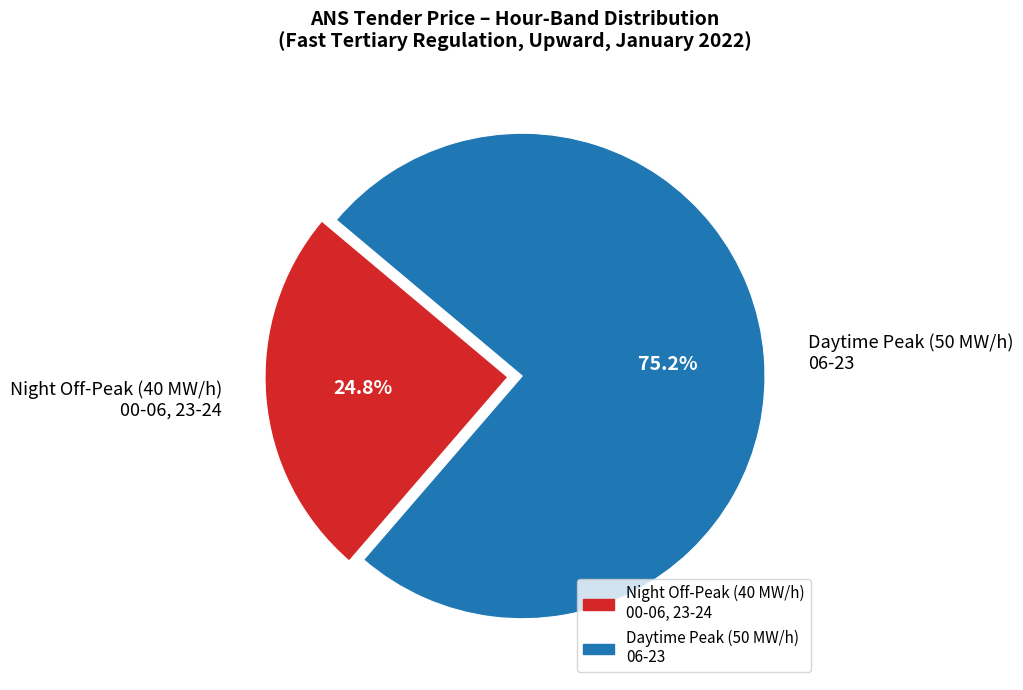

How many slices are in this pie chart?

2